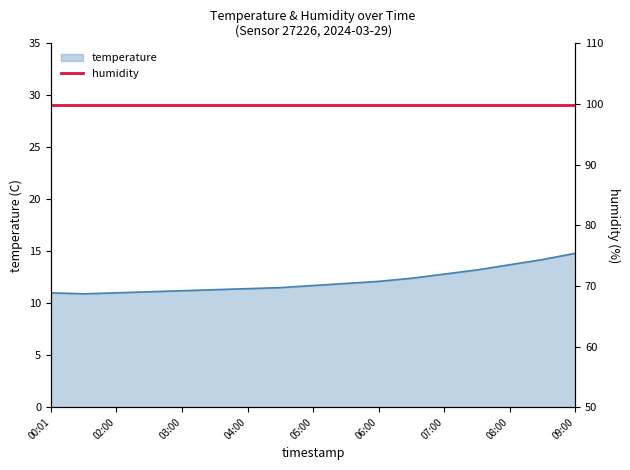

How many points are lower than both their immediate neighbors (excluding endpoints)?

1